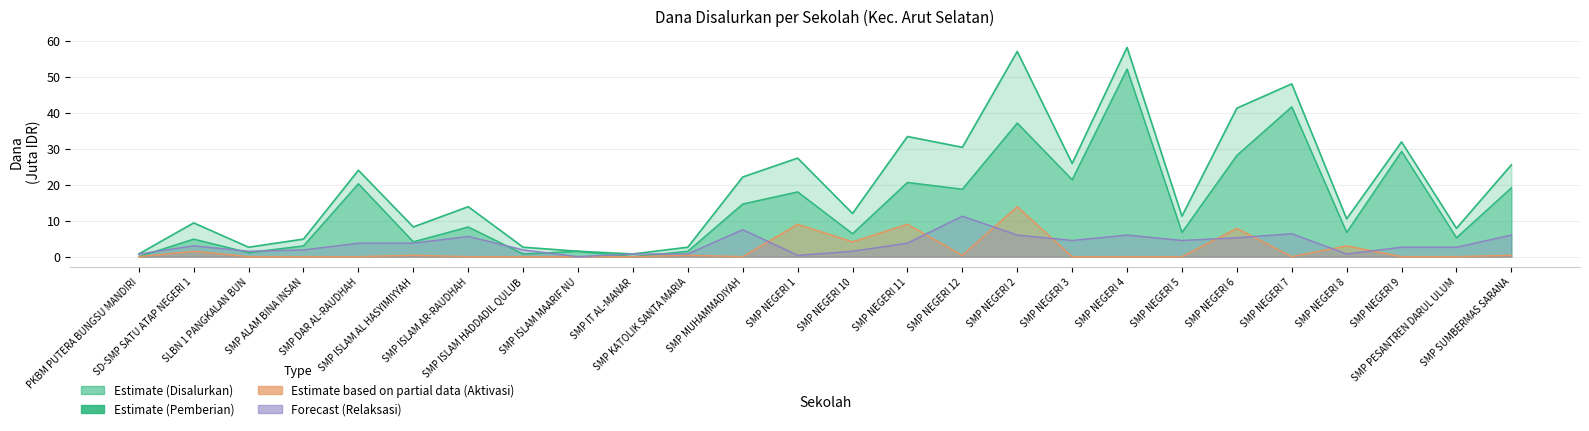

How many positive values does the Dana Aktivasi series have?

11